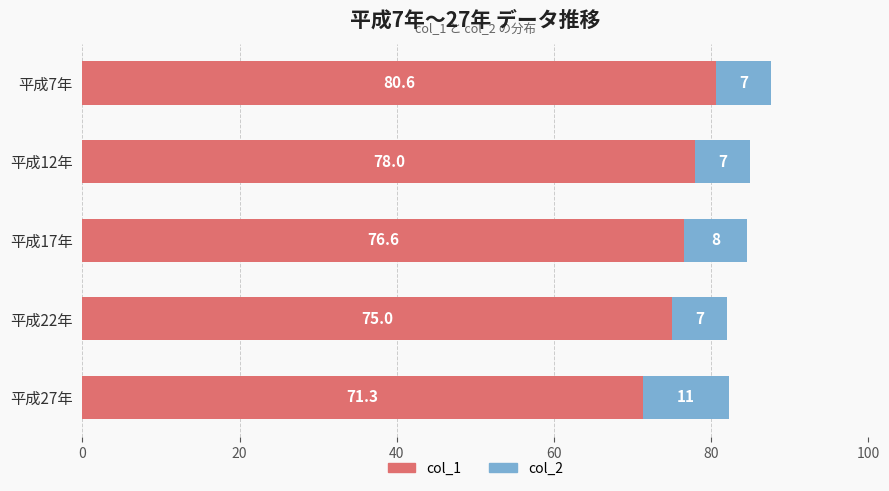

What is the highest value of the col_1 series?

80.6